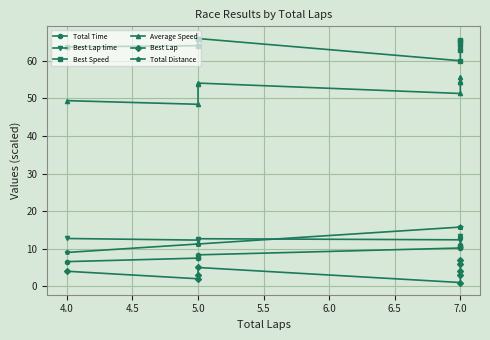

Between 4.0 and 7.0, which series saw the biggest shift?

Total Distance